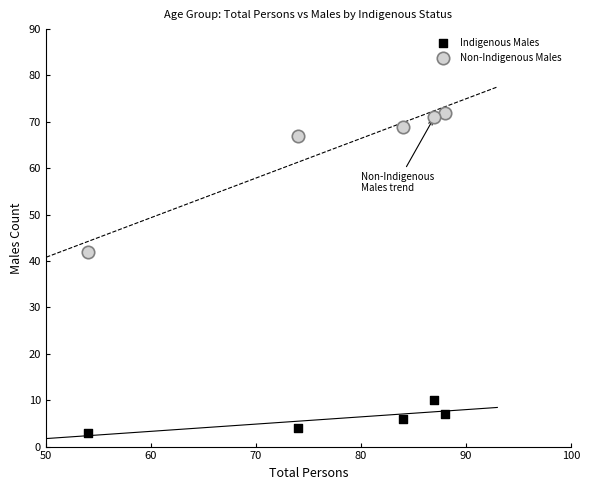

Which series reaches the minimum Y coordinate?

Indigenous Males